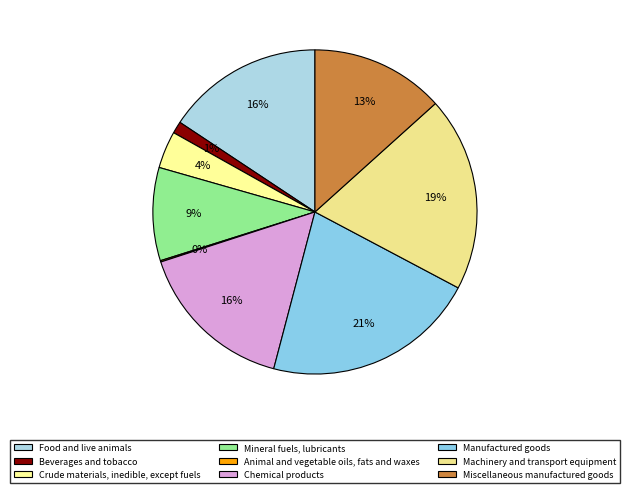

How many slices are in this pie chart?

9